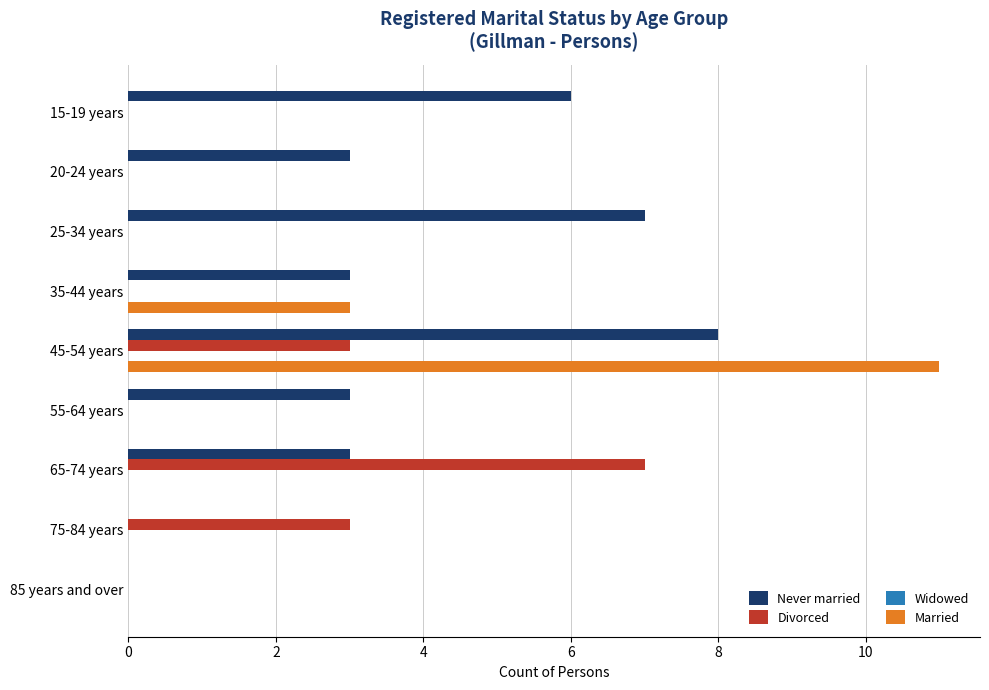

True or false: Married has a value of -4 at 85 years and over.

False